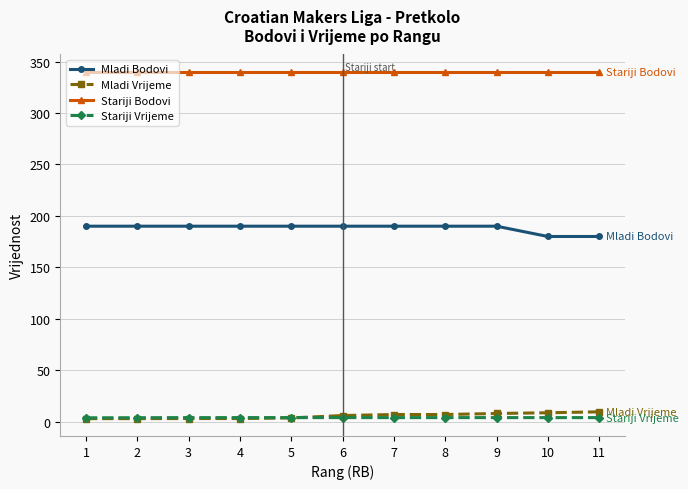

What is the value of the Stariji Vrijeme point at the 8th from the left?

4.0